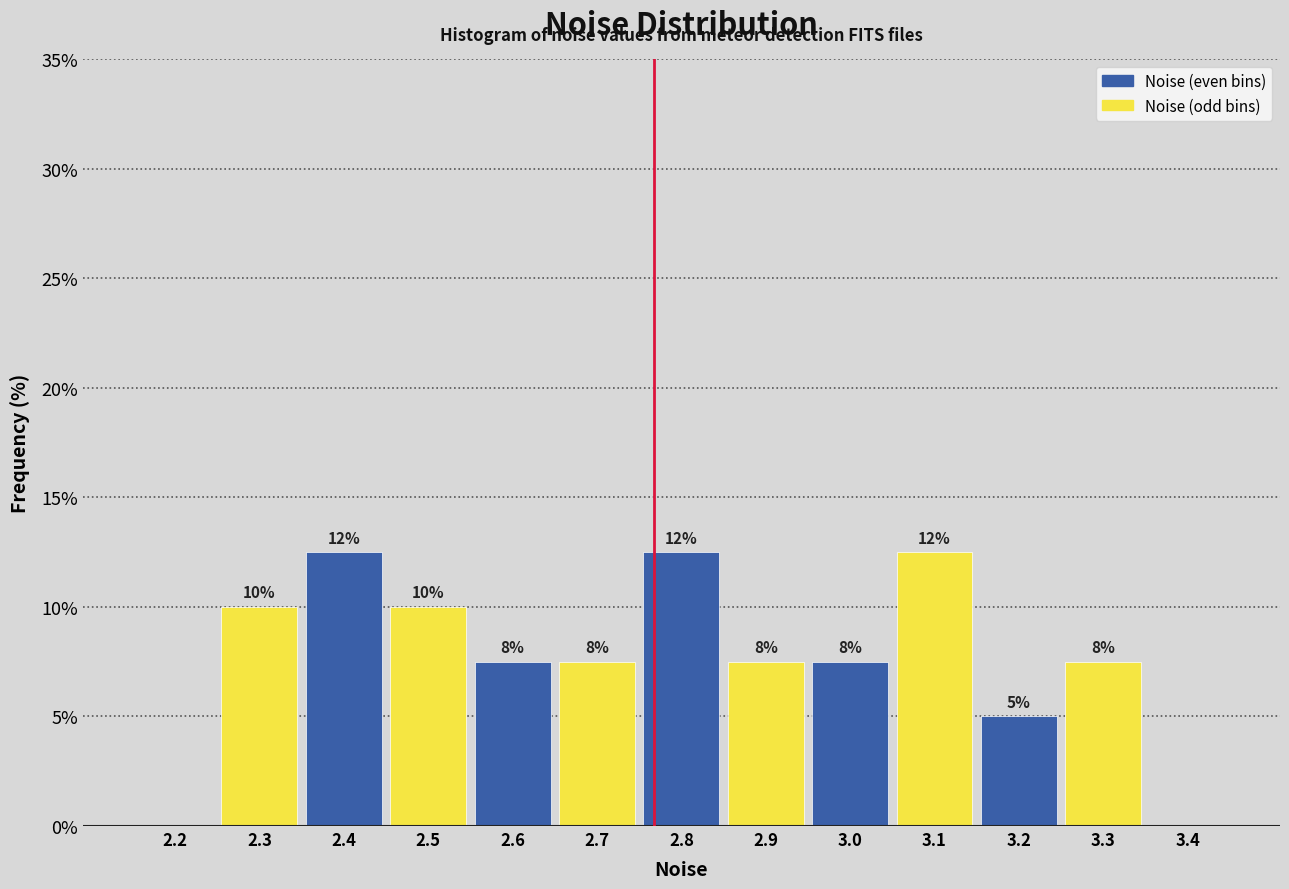

Are the bars horizontal?

No